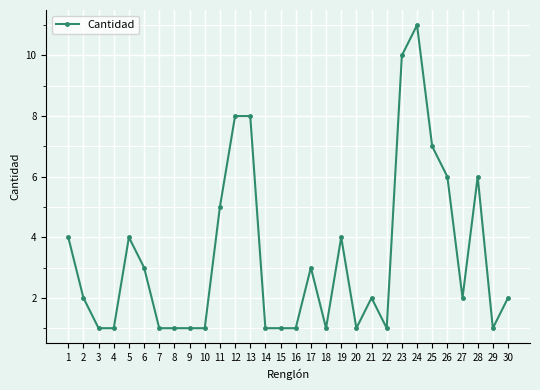

The value at 8 is 1. True or false?

True